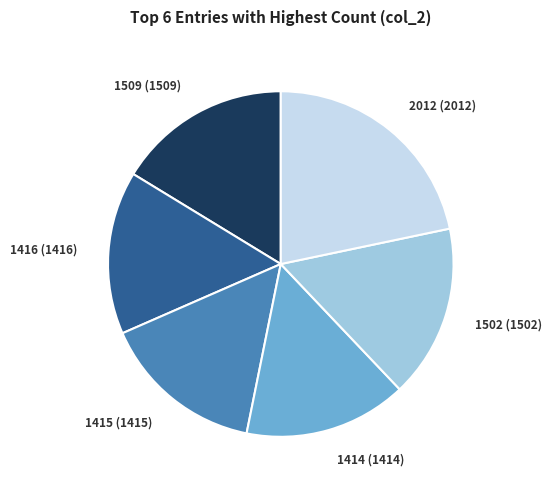

Is 1509 (1509) the majority of the pie?

No